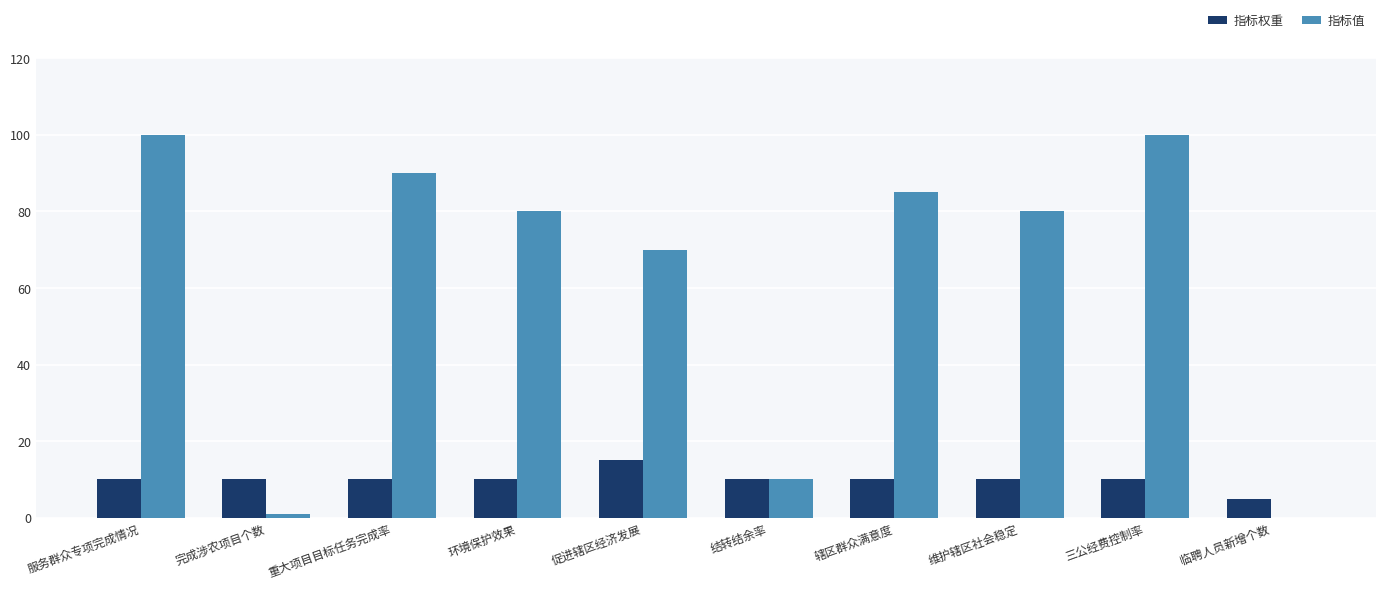

What is the maximum value for 指标权重?

15